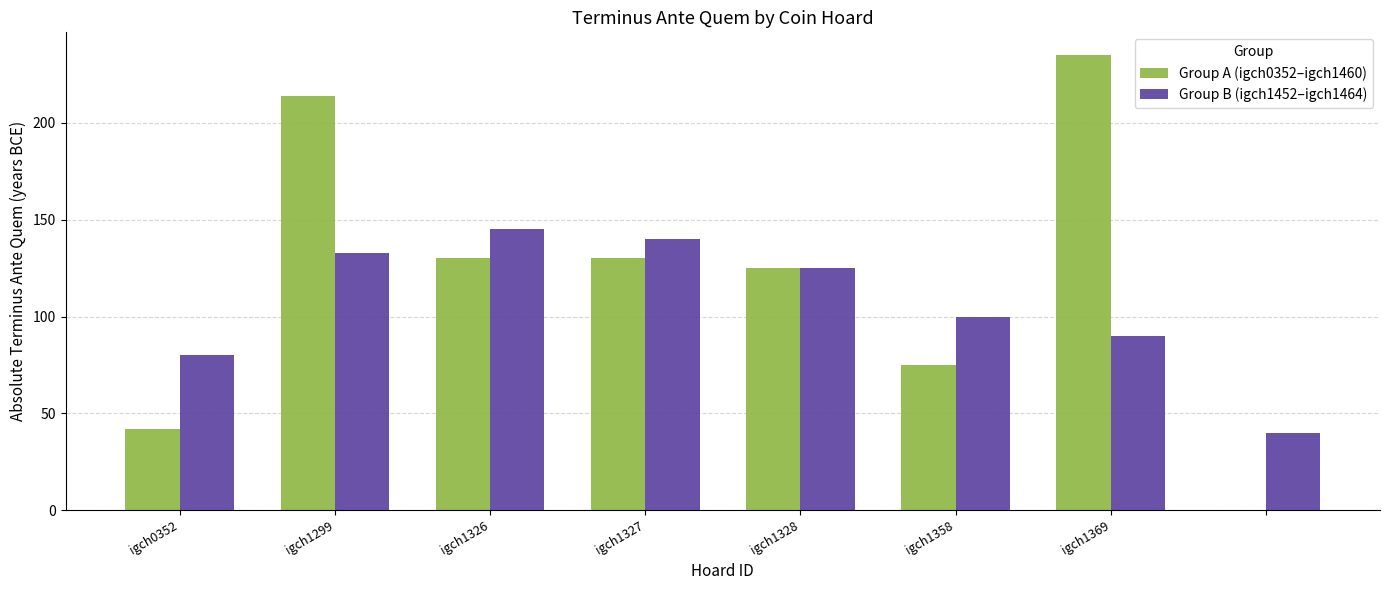

How many series are shown in this chart?

2